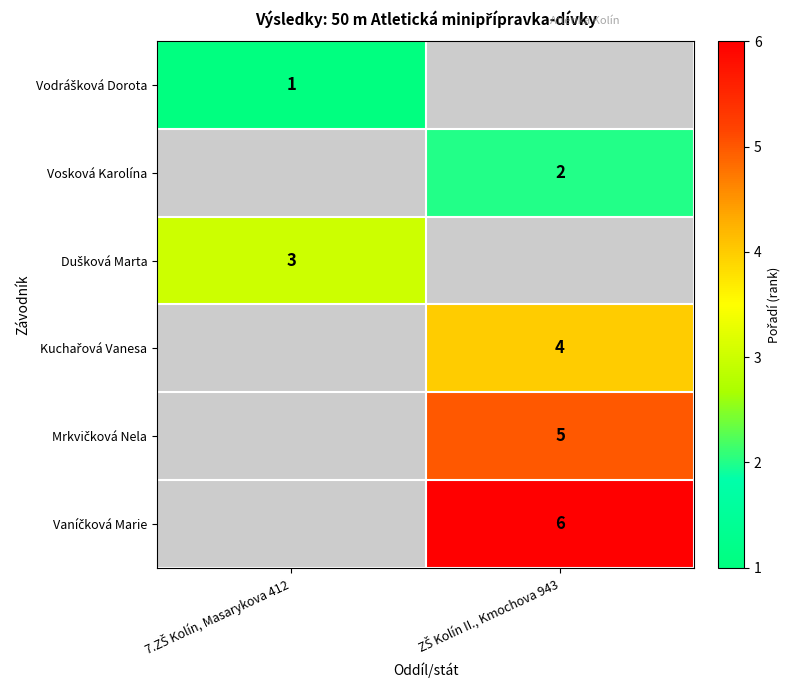

What value does the Vodrášková Dorota series have at 7.ZŠ Kolín, Masarykova 412?

1.0